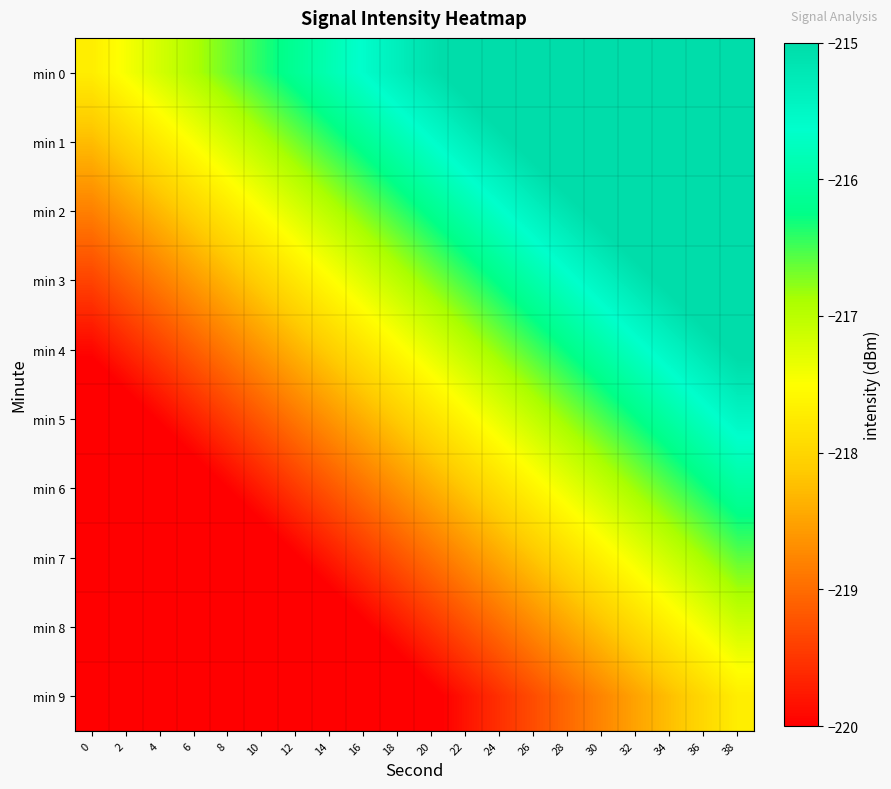

Between 36 and 10, which is larger?

36